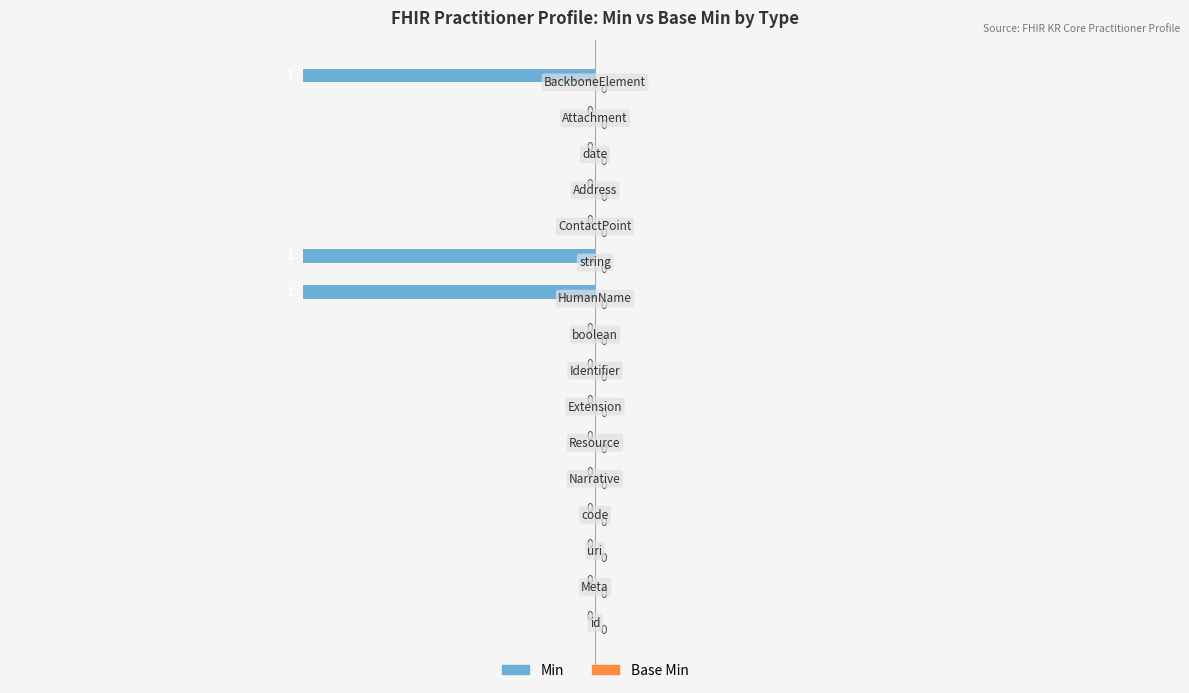

How many values are between 0 and 1?

13